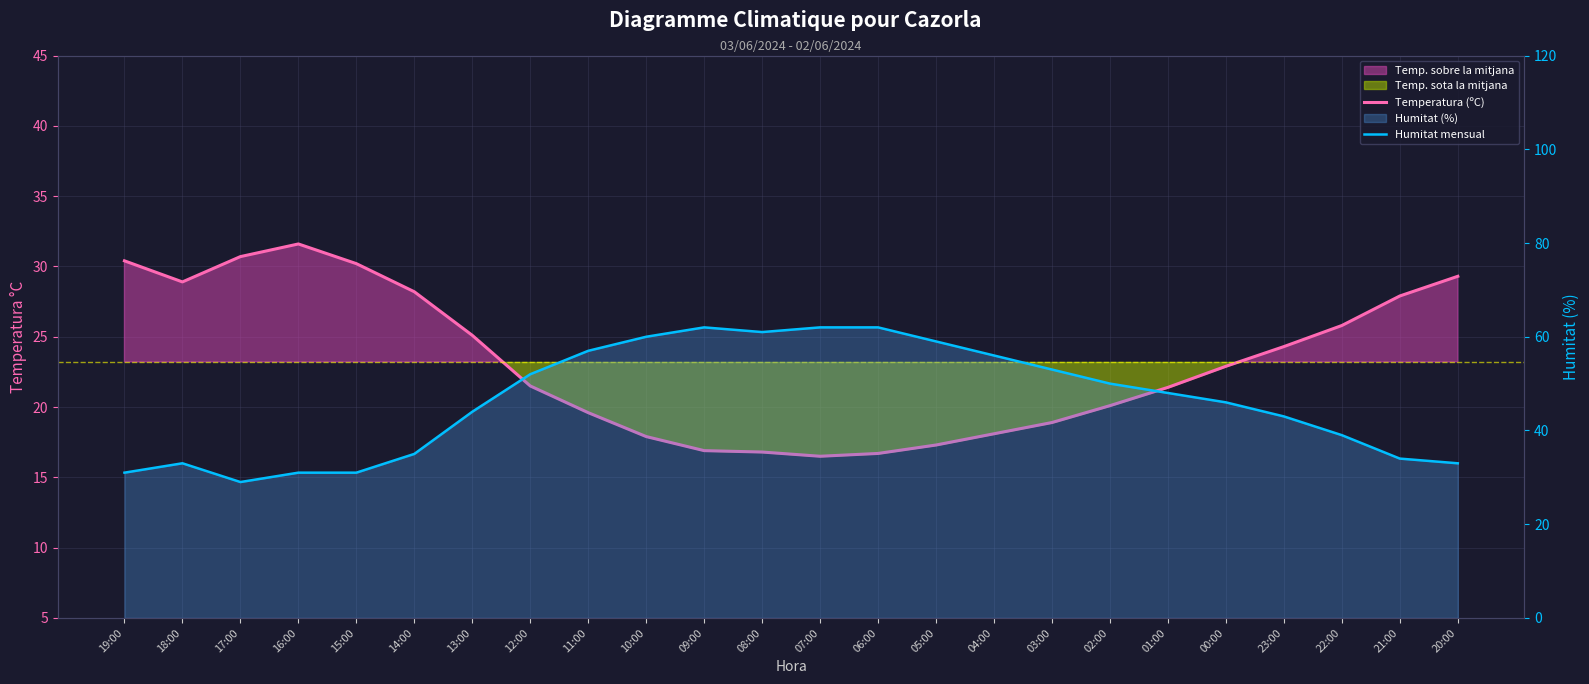

In Humitat mensual, how many points are lower than both neighbors (excluding endpoints)?

2